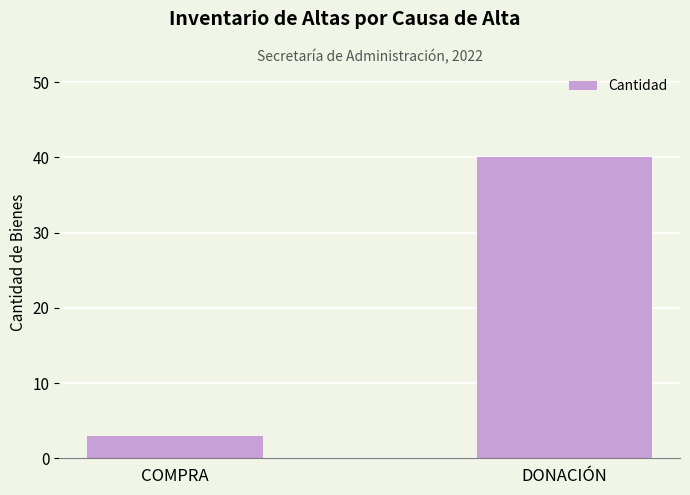

What is the label of the 1st bar from the right?

DONACIÓN